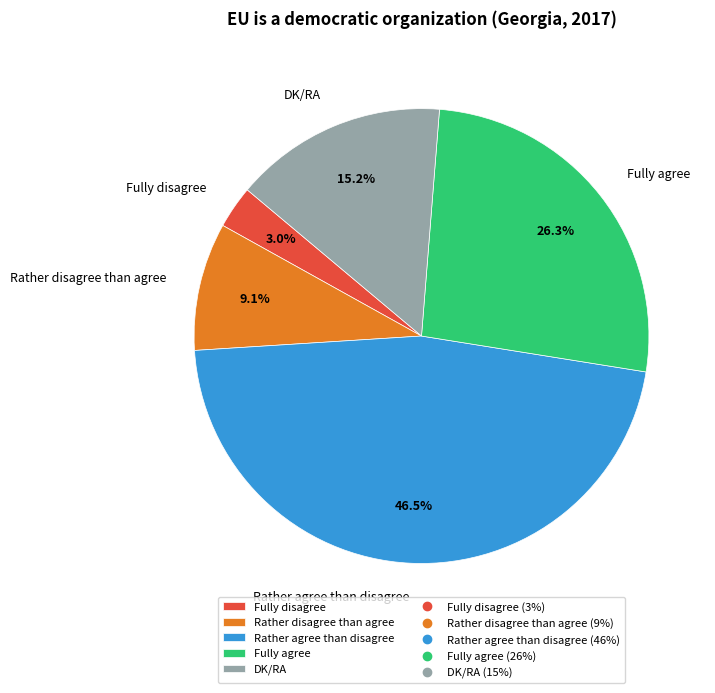

What is the ratio of the value at Rather agree than disagree to the value at Rather disagree than agree?

5.1